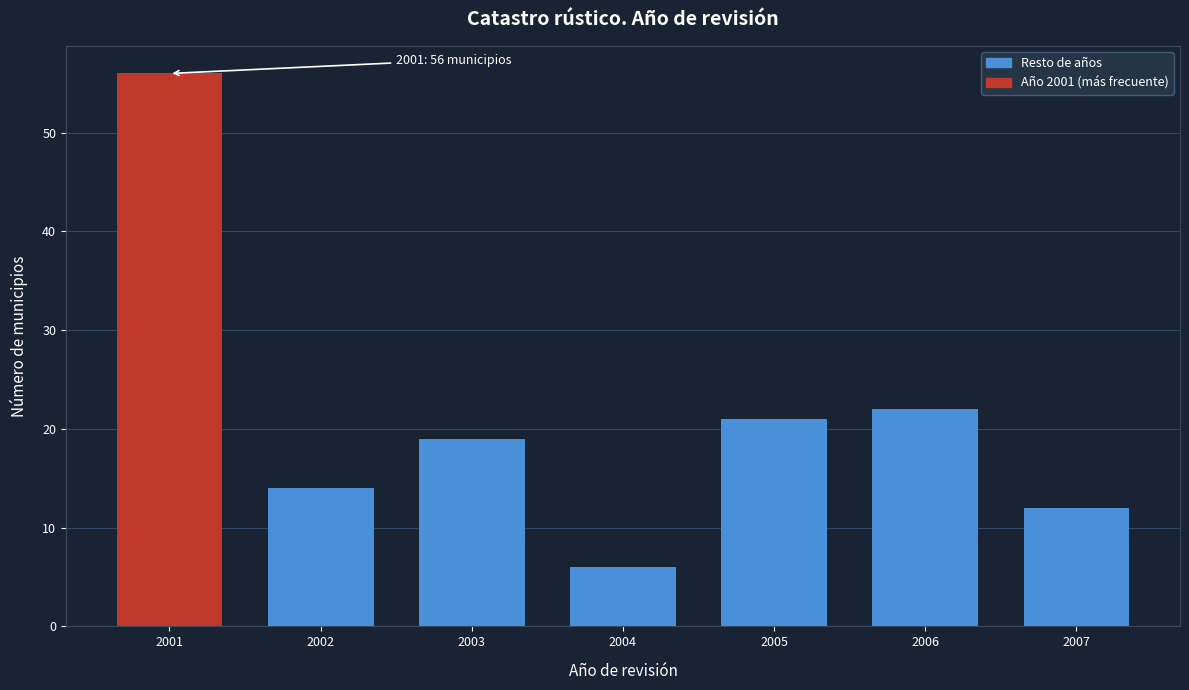

Reading left to right, list all the values displayed in this chart.

56	14	19	6	21	22	12